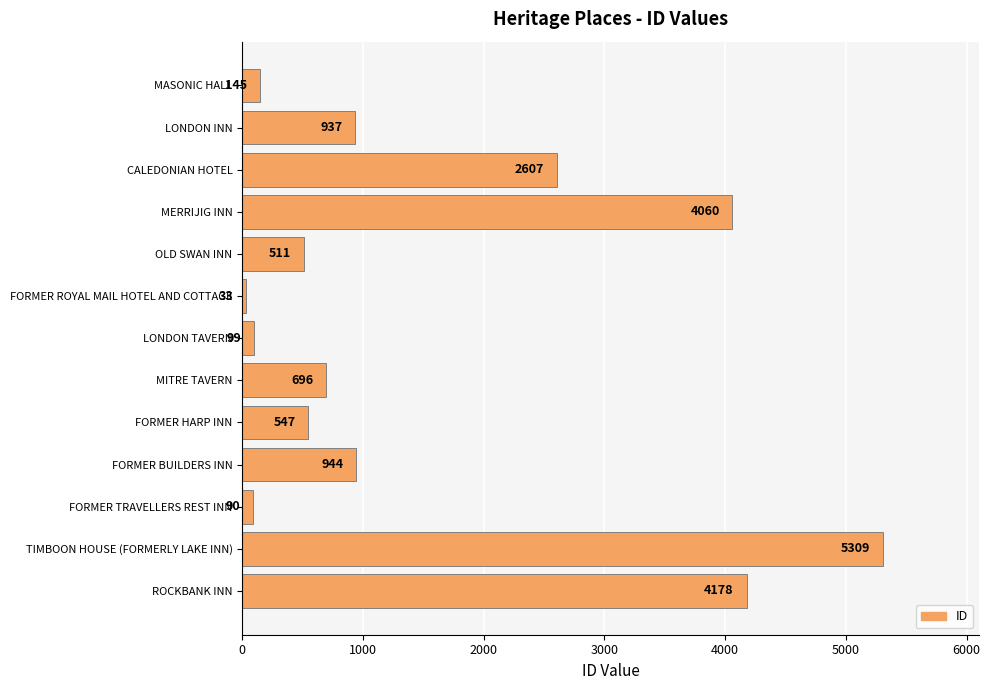

What is the maximum value shown in the chart?

5309